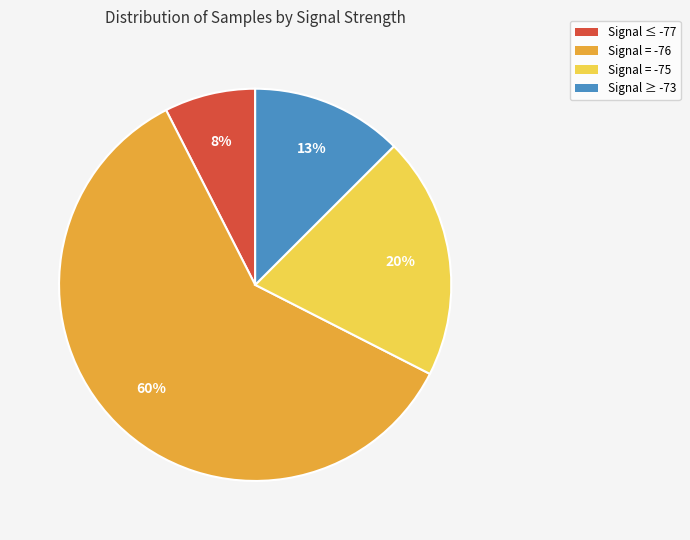

To the nearest percent, what percentage of the pie is Signal ≤ -77?

8%